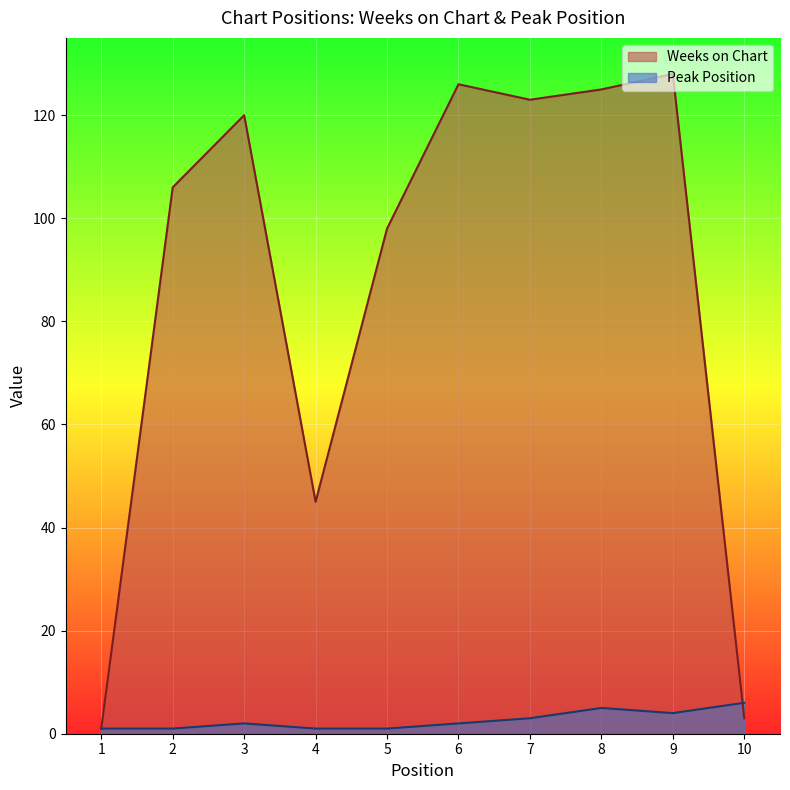

Is it true that Peak Position equals 2 at 2?

False